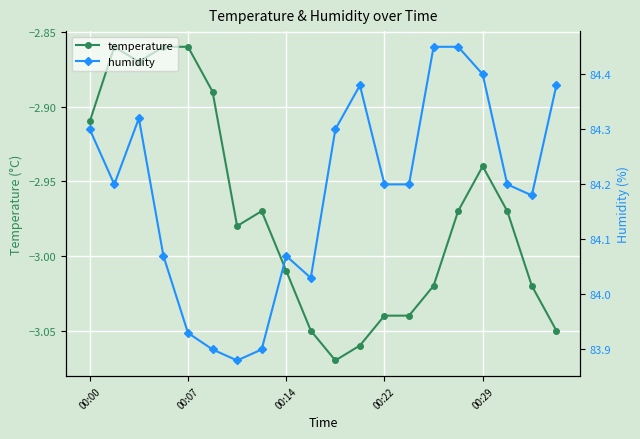

What are all the series names shown in the legend?

temperature, humidity